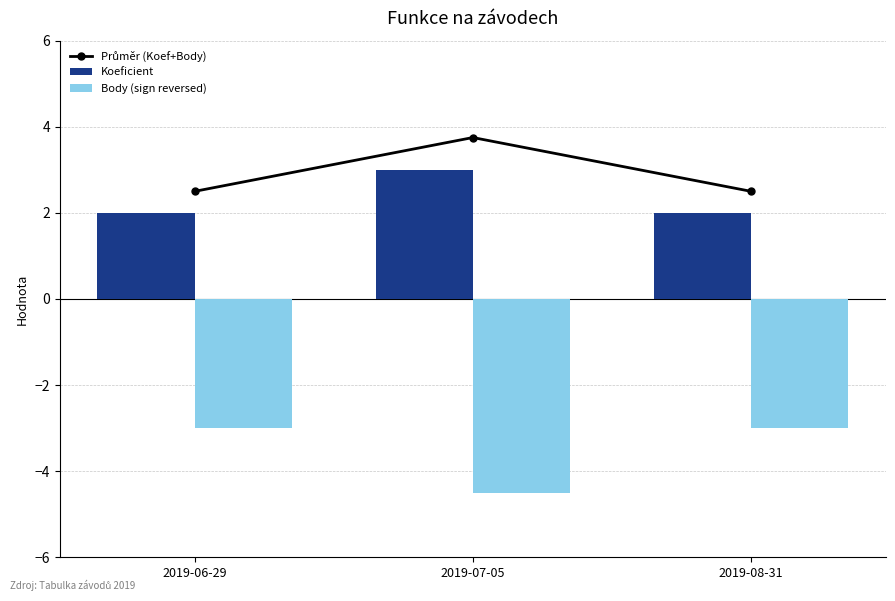

Which label corresponds to the largest value in the chart?

2019-07-05